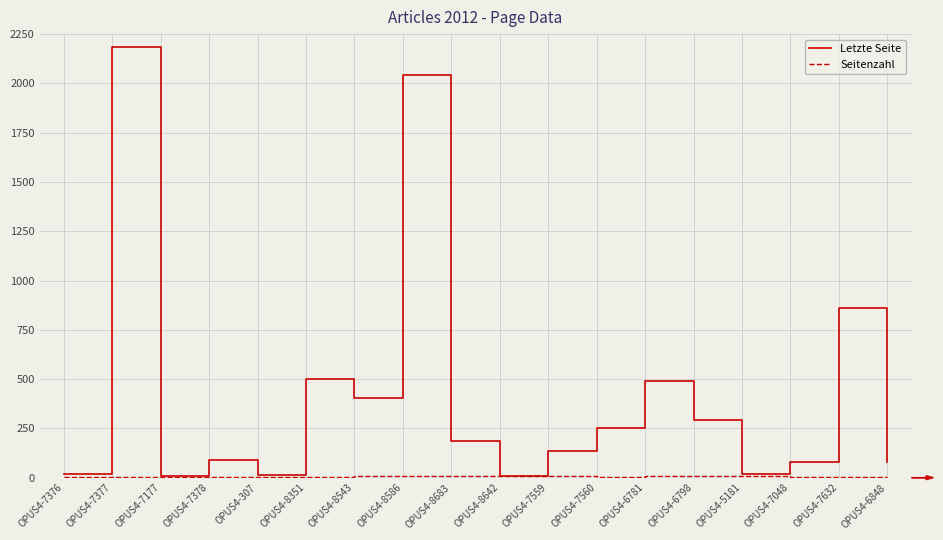

Between OPUS4-8642 and OPUS4-7560, which series saw the biggest shift?

Letzte Seite